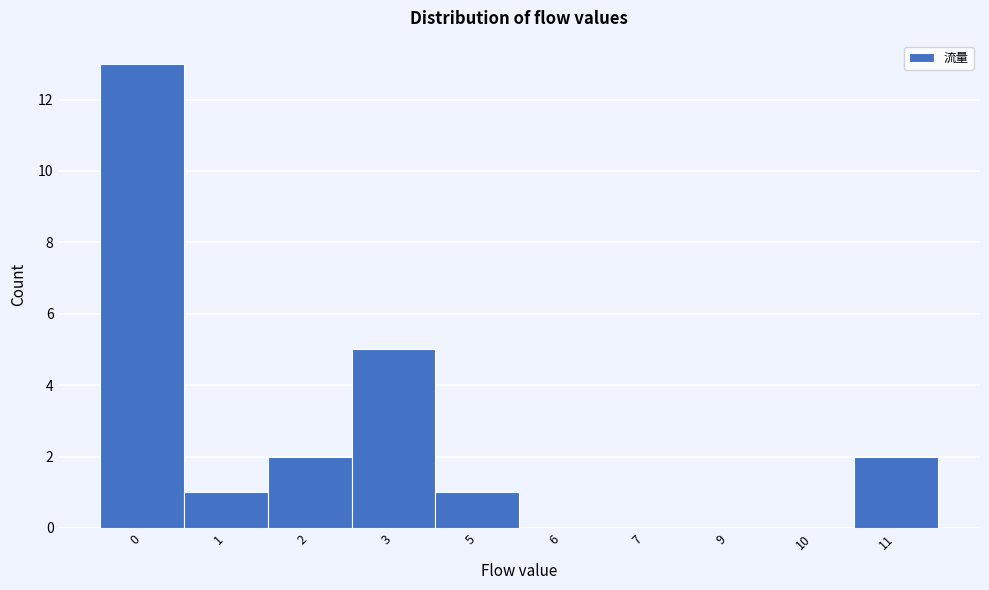

Reading left to right, extract all data points from this chart.

0=13	1=1	2=2	3=5	5=1	6=0	7=0	9=0	10=0	11=2